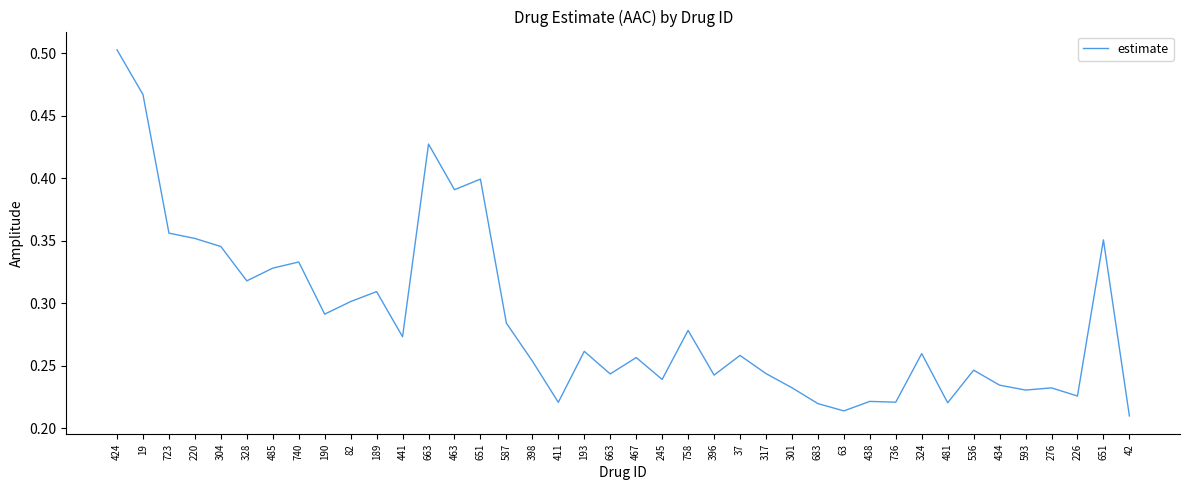

Does the chart have visible grid lines?

No